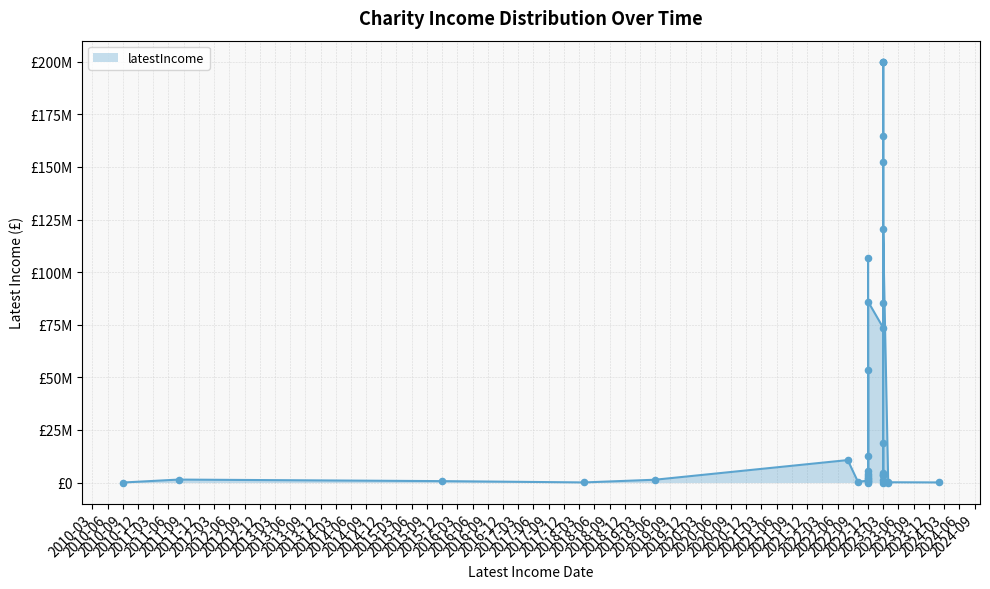

What is the change in value from 2023-03 to 2023-03?

+85382000